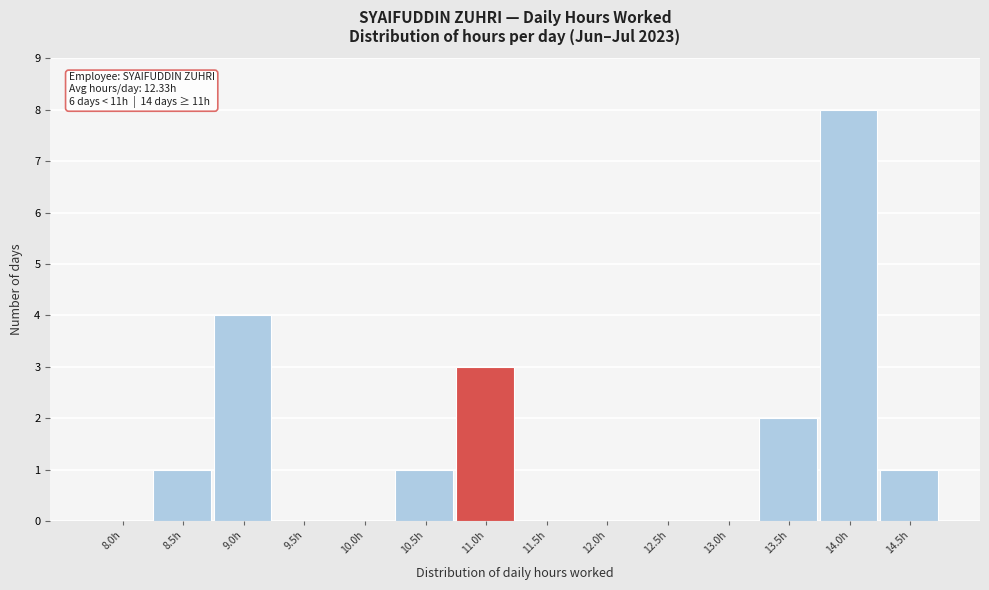

Reading left to right, transcribe all the data shown in this chart.

8.0h=0	8.5h=1	9.0h=4	9.5h=0	10.0h=0	10.5h=1	11.0h=3	11.5h=0	12.0h=0	12.5h=0	13.0h=0	13.5h=2	14.0h=8	14.5h=1